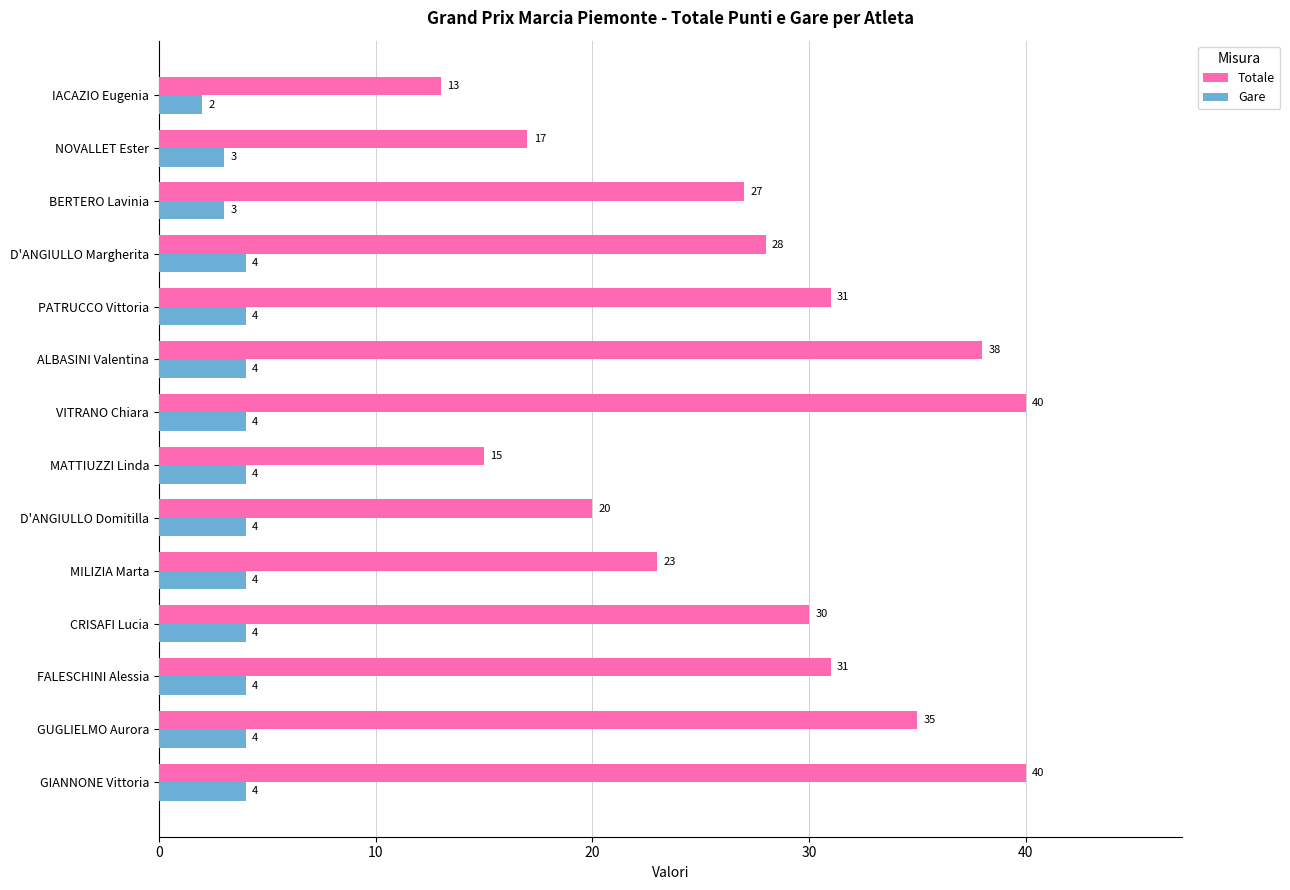

Which series has the largest total across all categories?

Totale